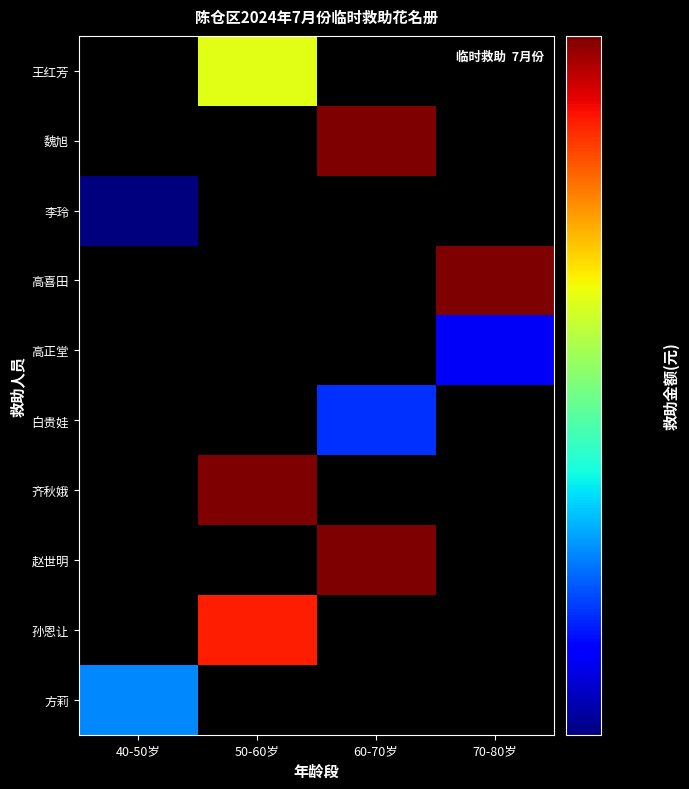

Count the number of categories in the chart.

4